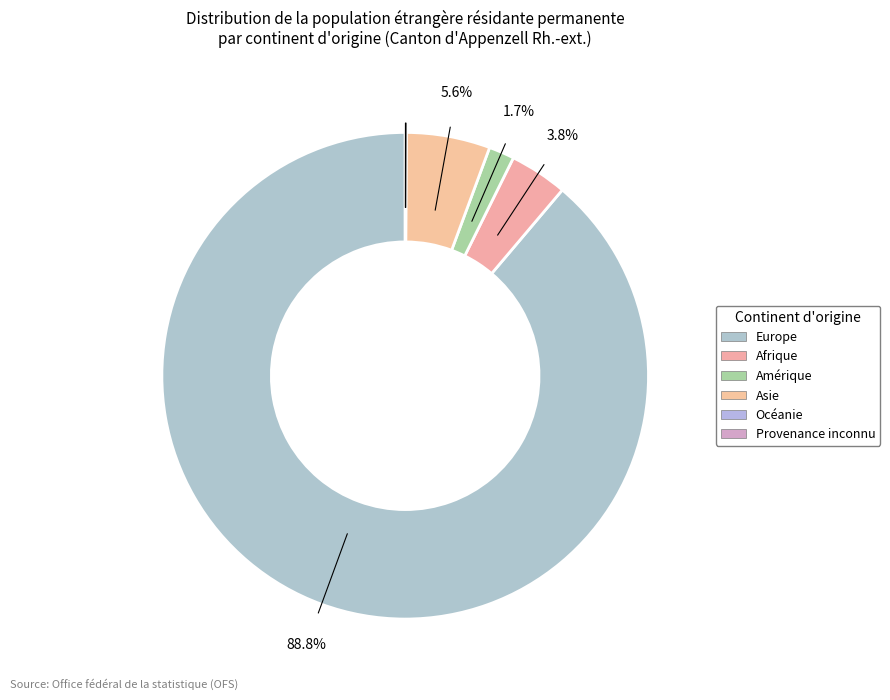

To the nearest percent, what is the difference between the Provenance inconnu and Asie slice percentages?

6%